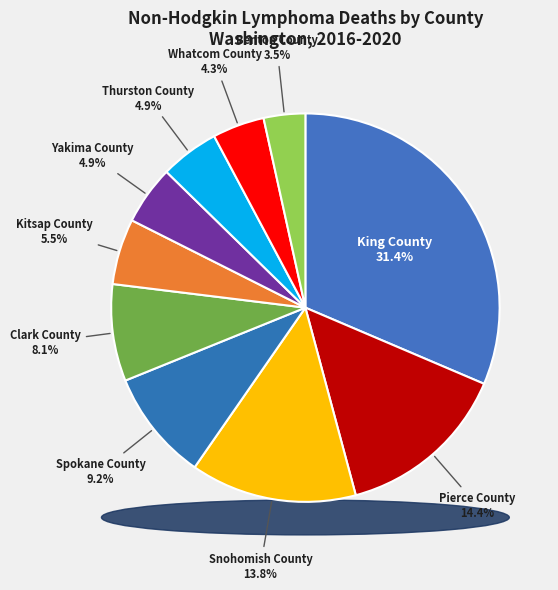

To the nearest percent, what is the combined percentage of Whatcom County and Pierce County?

19%